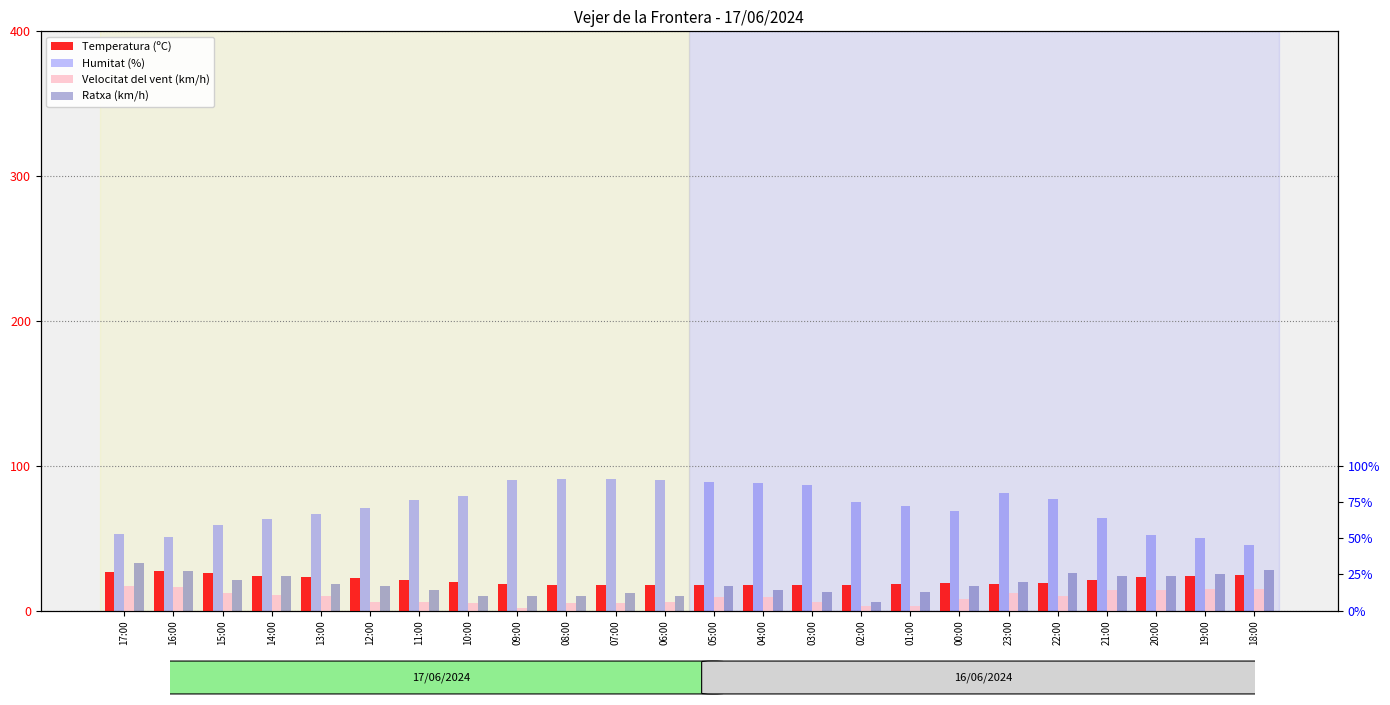

How many groups of bars are there?

24